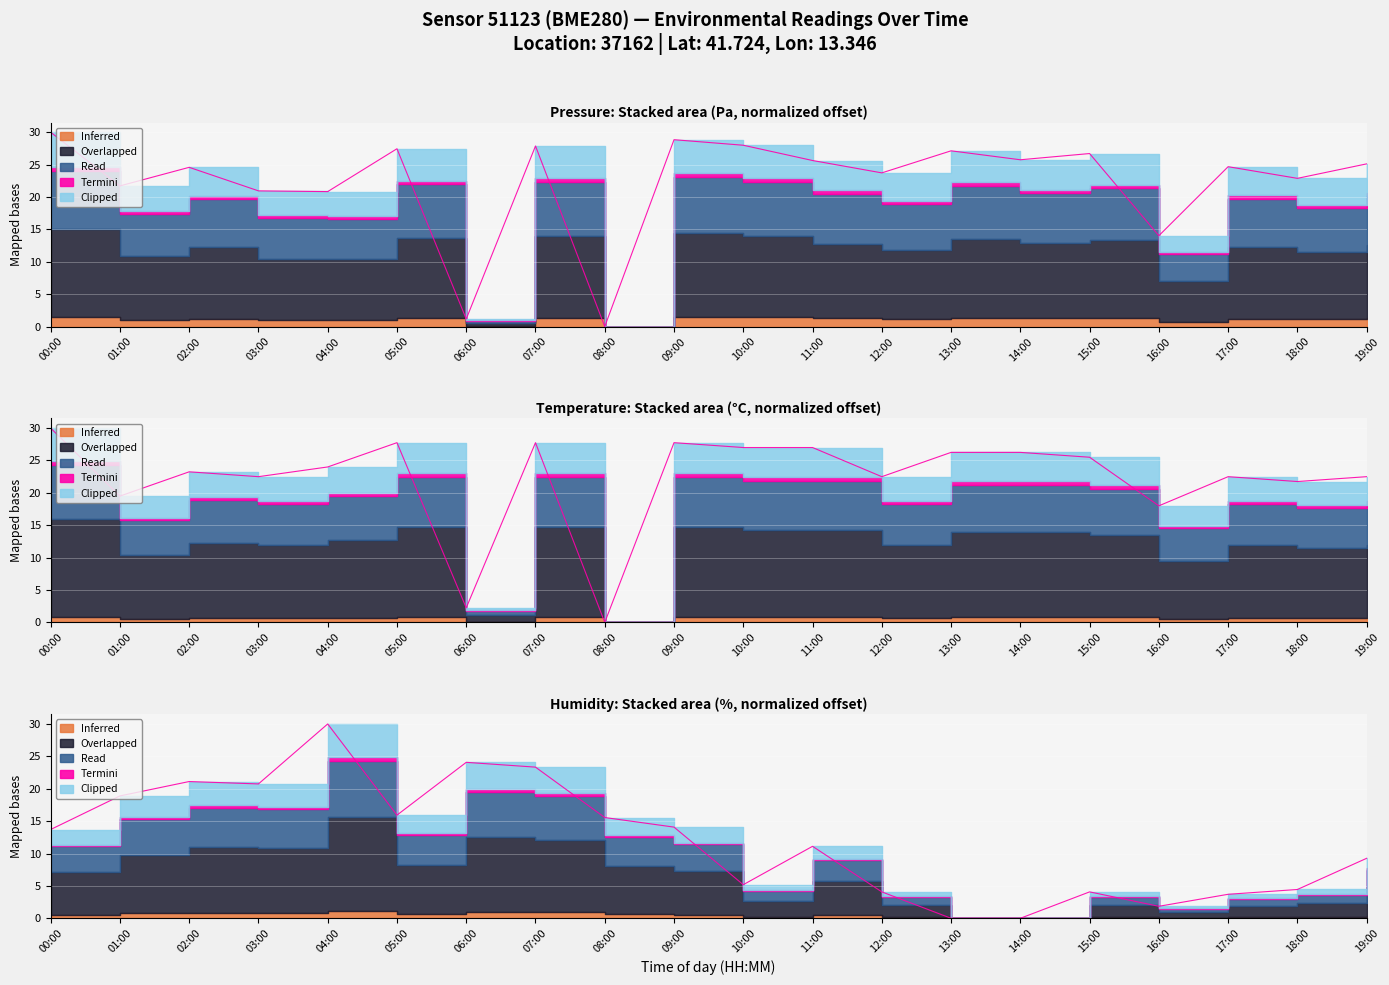

True or false: temperature has a value of 10.2 at 07:00.

False